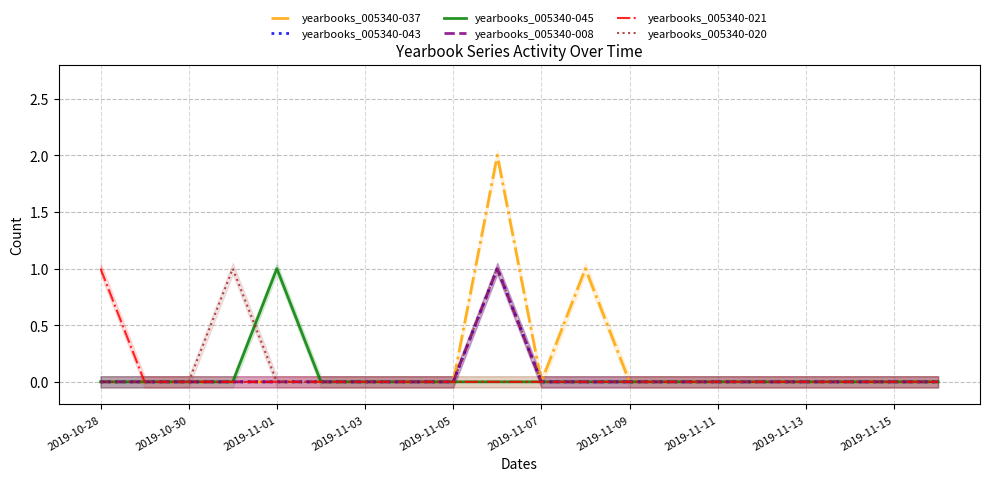

Between 2019-11-13 and 15, which series saw the biggest shift?

yearbooks_005340-037